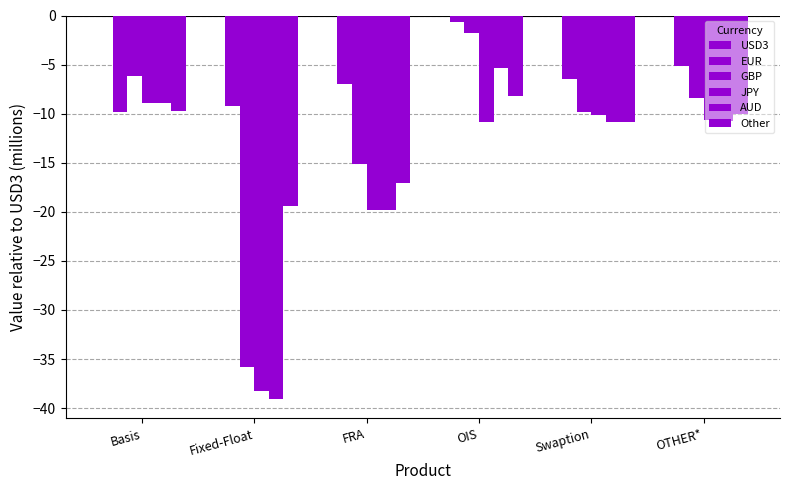

What is the sum of the EUR values at Fixed-Float and FRA?

-16.2